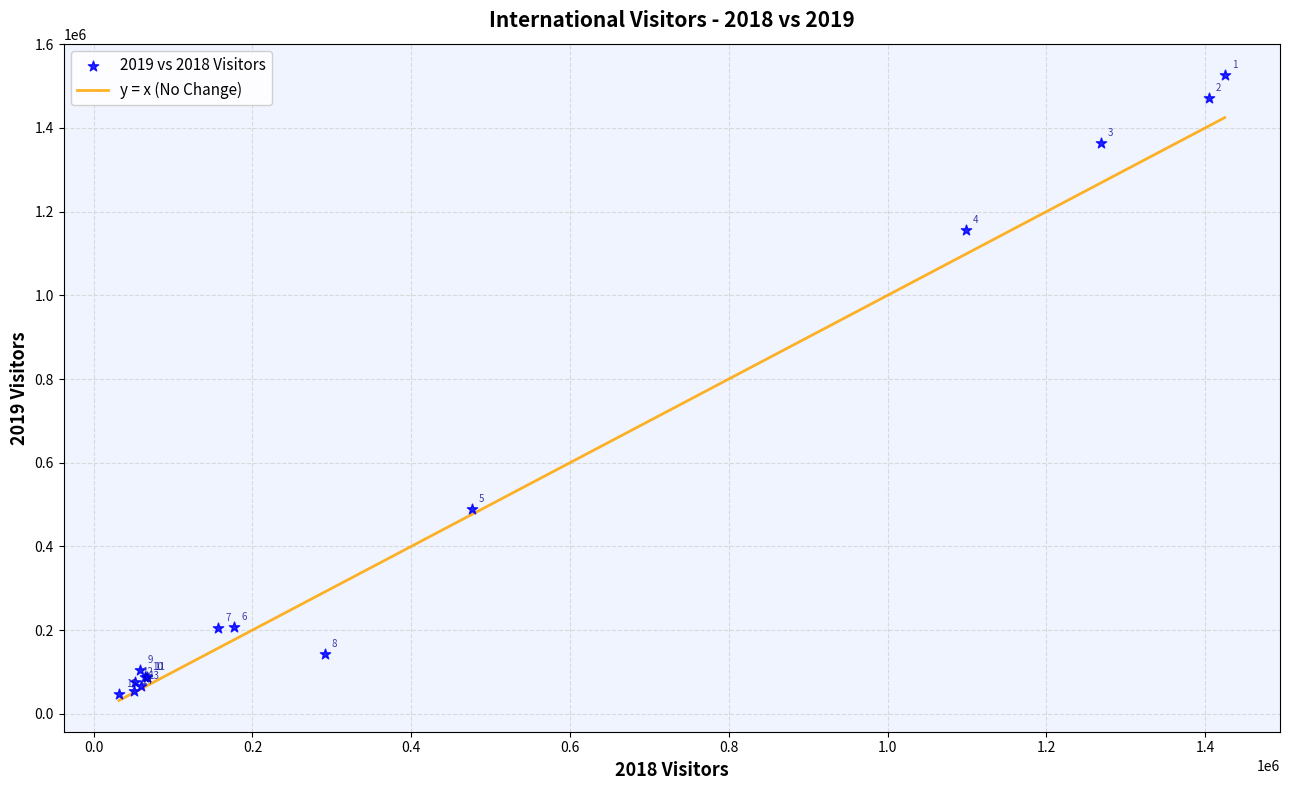

What Y value in the scatter plot is closest to 787345?

488841